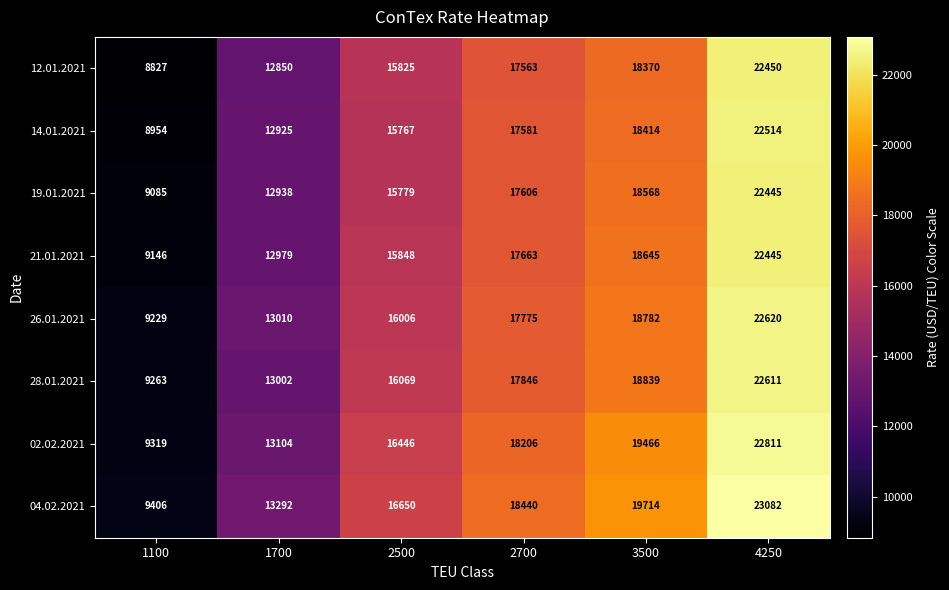

What is the total value across all series at 3500?

150798